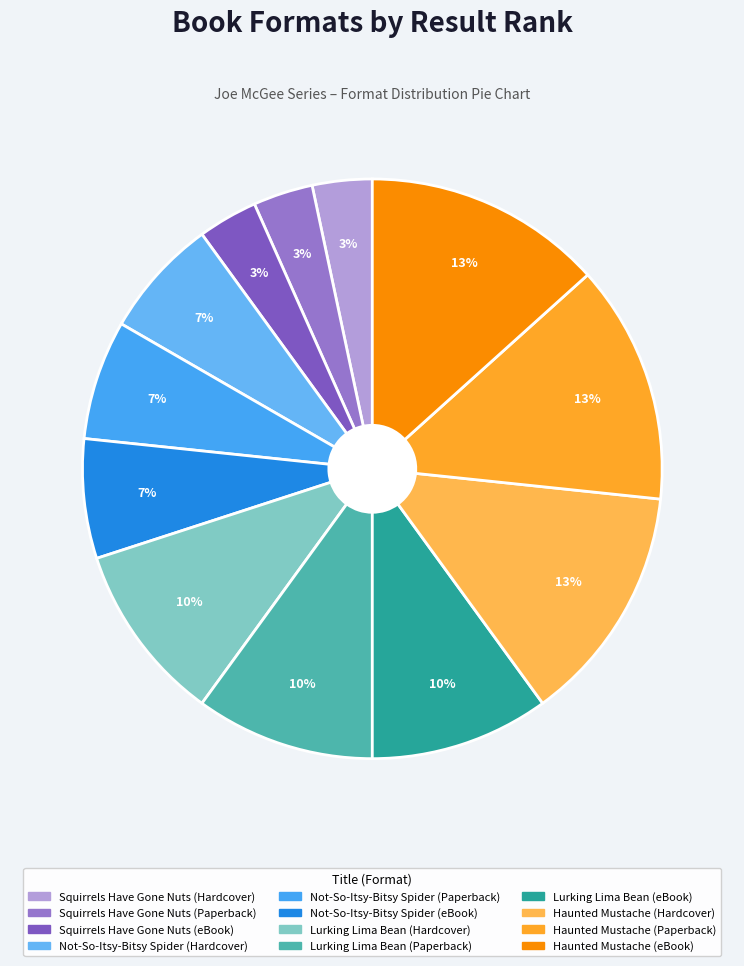

Is there a majority slice in this chart?

No